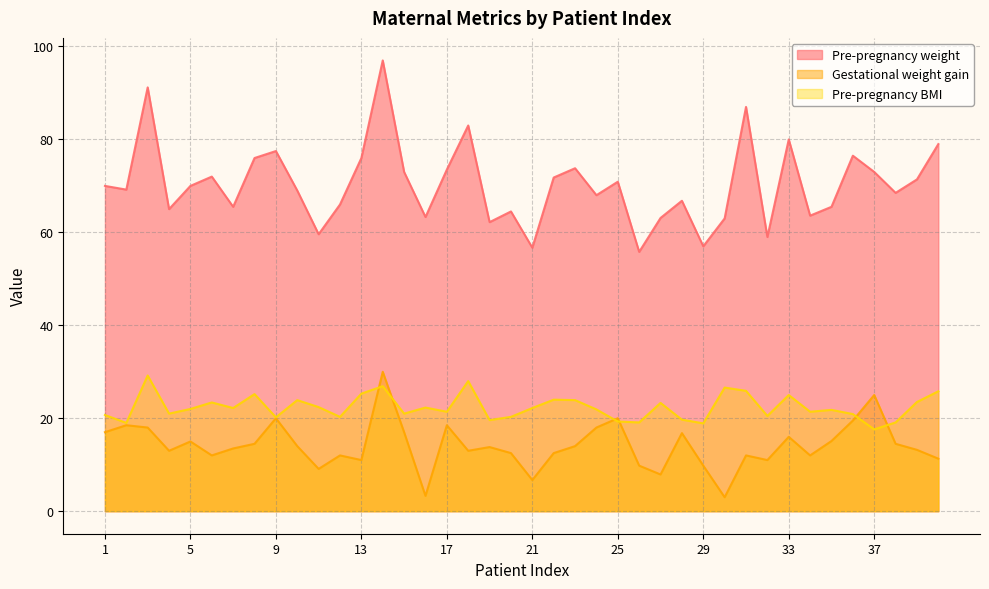

How many distinct data groups are displayed?

3